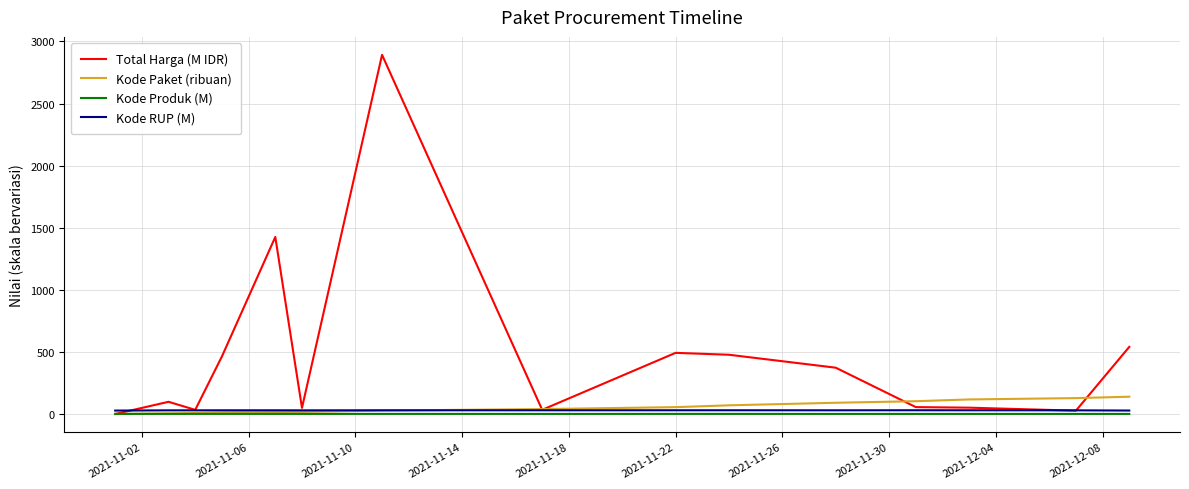

Which series has the largest total across all categories?

Total Harga (M IDR)